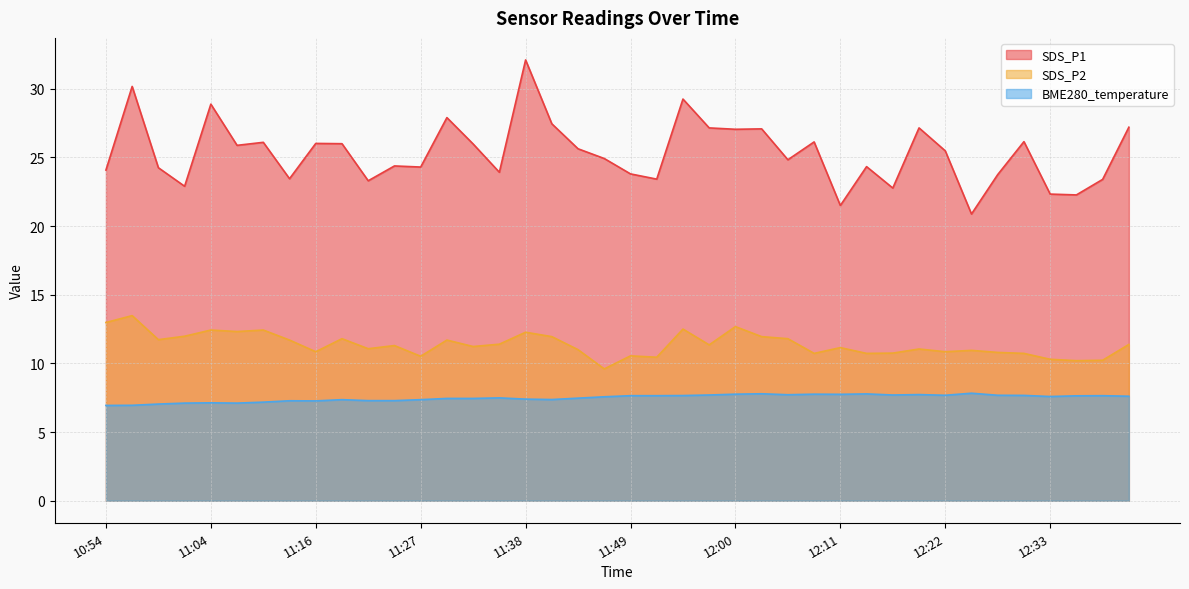

At which category is the sum across all series the highest?

11:38